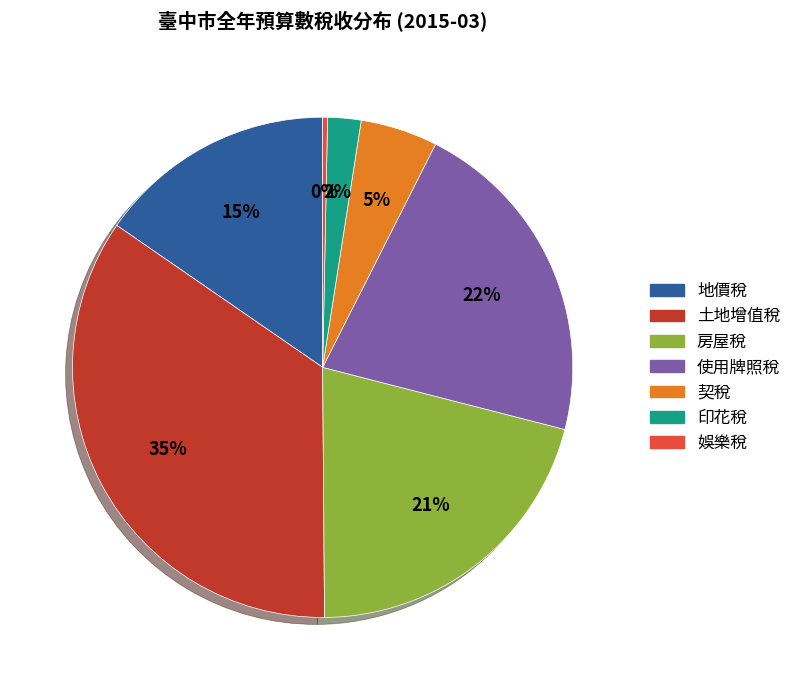

Rank the categories by value from highest to lowest.

土地增值稅, 使用牌照稅, 房屋稅, 地價稅, 契稅, 印花稅, 娛樂稅